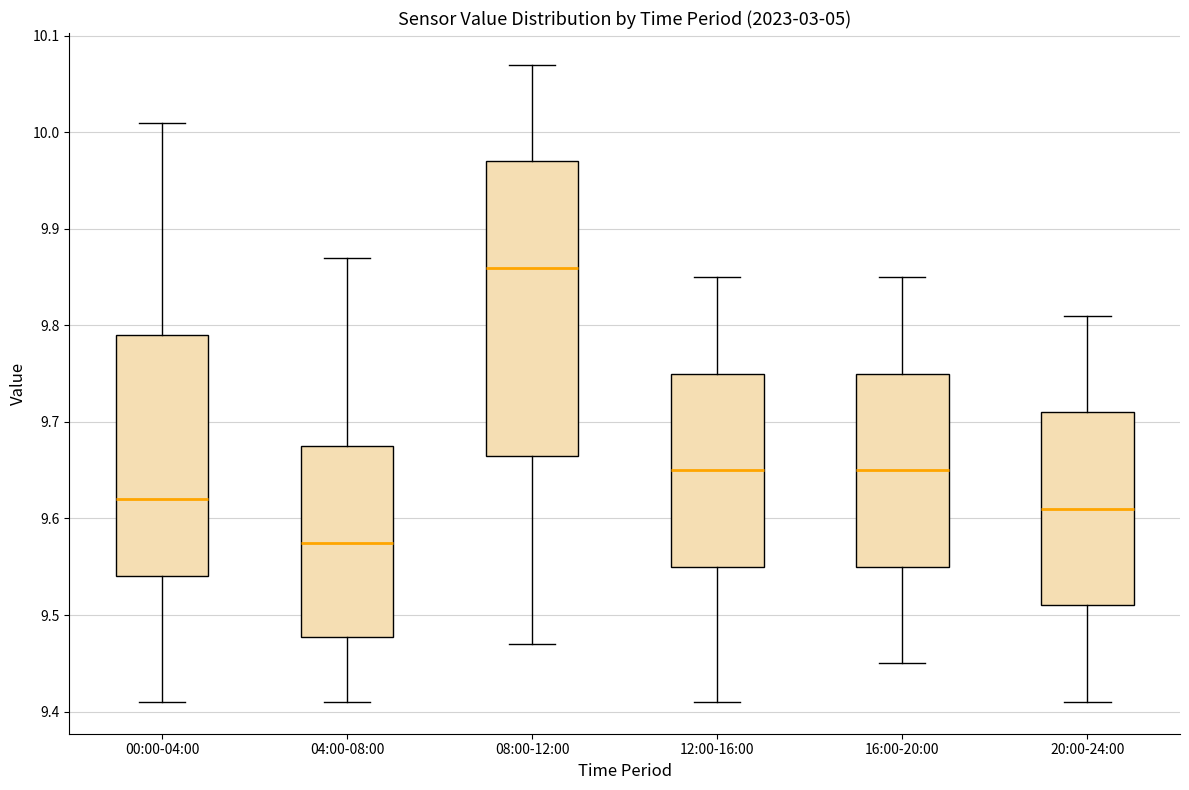

Which box has the lowest median line?

04:00-08:00